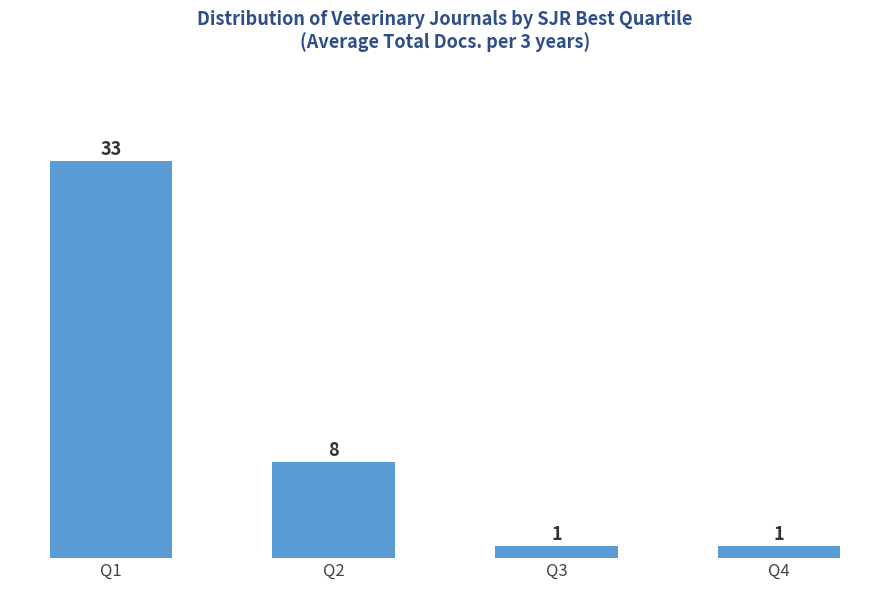

Reading right to left, transcribe all the data shown in this chart.

Q4=1	Q3=1	Q2=8	Q1=33